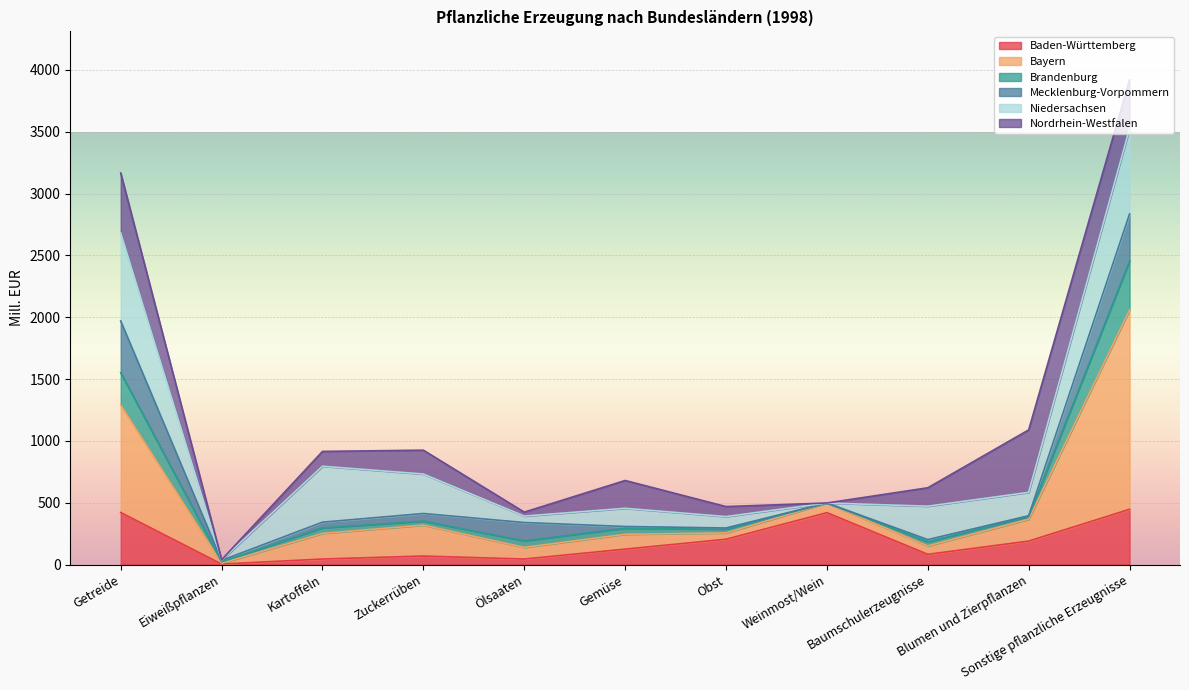

What is the highest value of the Baden-Württemberg series?

447